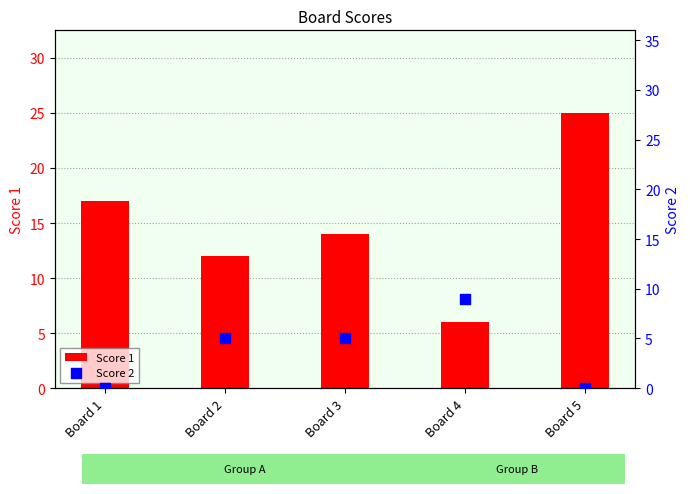

Which series reaches the minimum Y coordinate?

Score 2